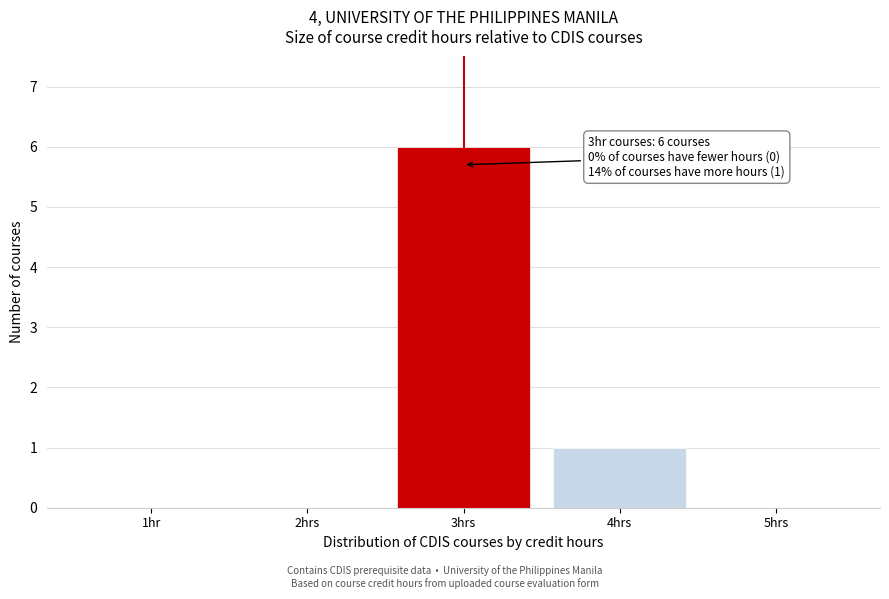

Reading right to left, what are all the values shown in this chart?

5hrs=0	4hrs=1	3hrs=6	2hrs=0	1hr=0